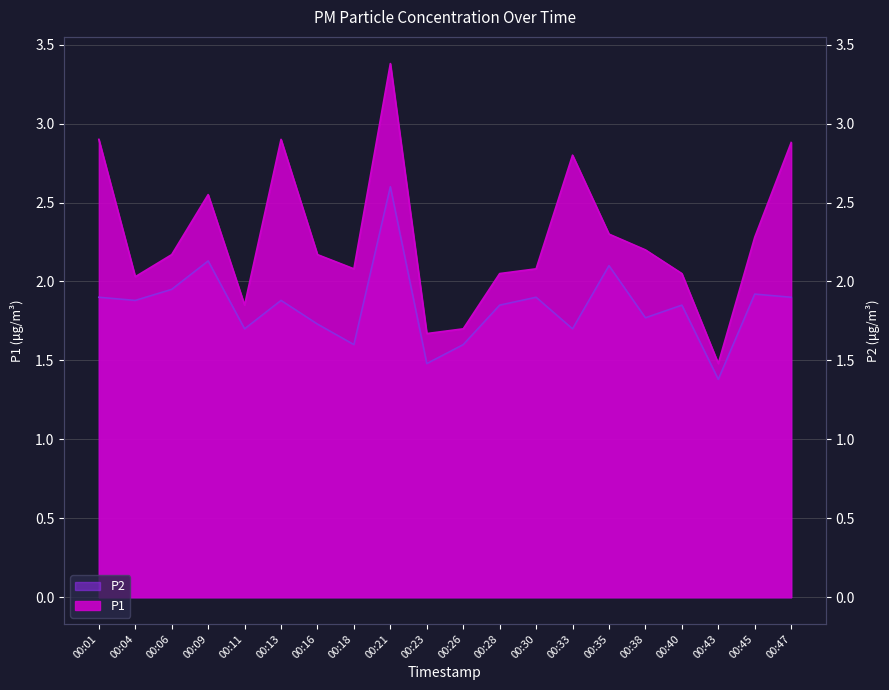

Which series has the largest range (max minus min)?

P1